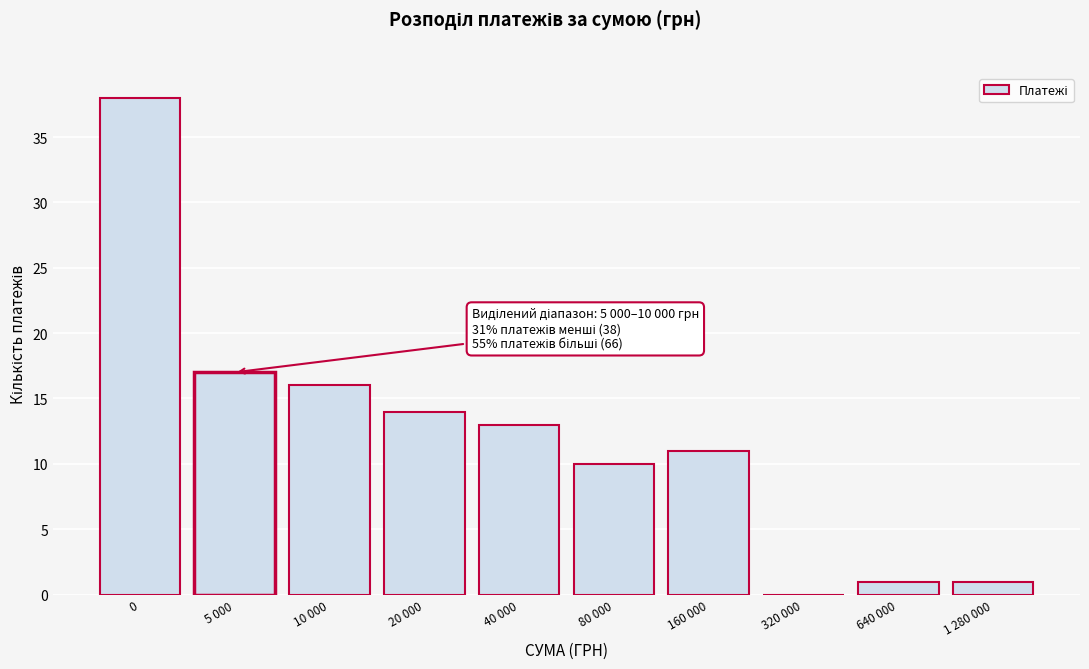

Reading left to right, list all the values displayed in this chart.

0=38	5 000=17	10 000=16	20 000=14	40 000=13	80 000=10	160 000=11	320 000=0	640 000=1	1 280 000=1